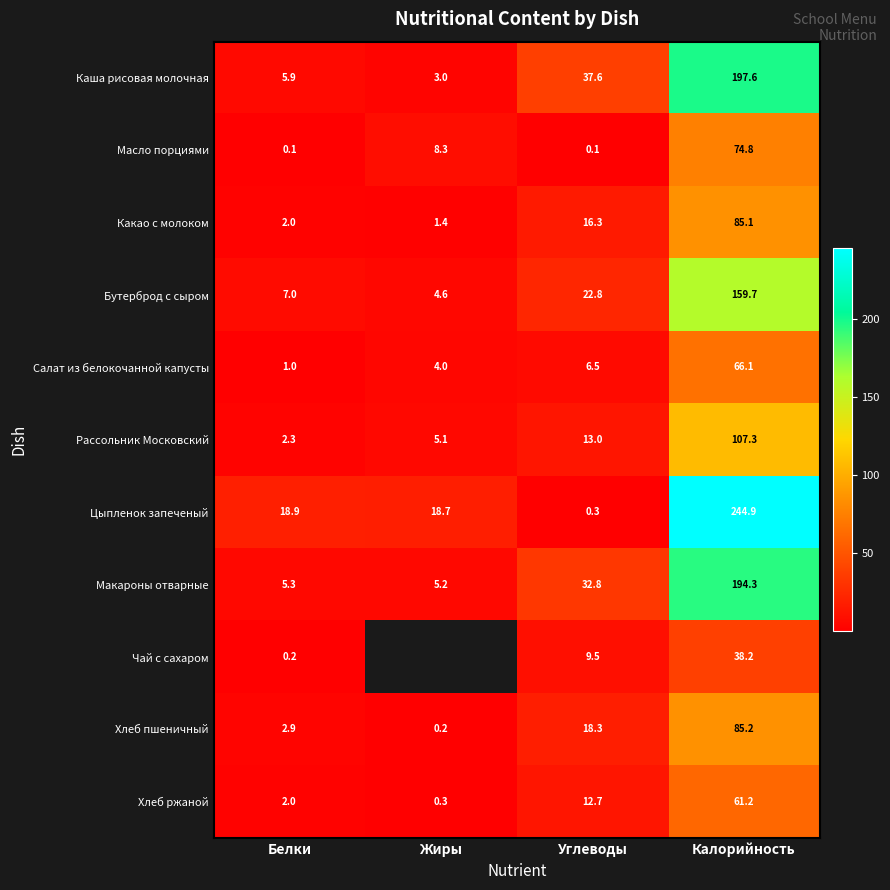

At which label is Масло порциями closest to 37?

Жиры